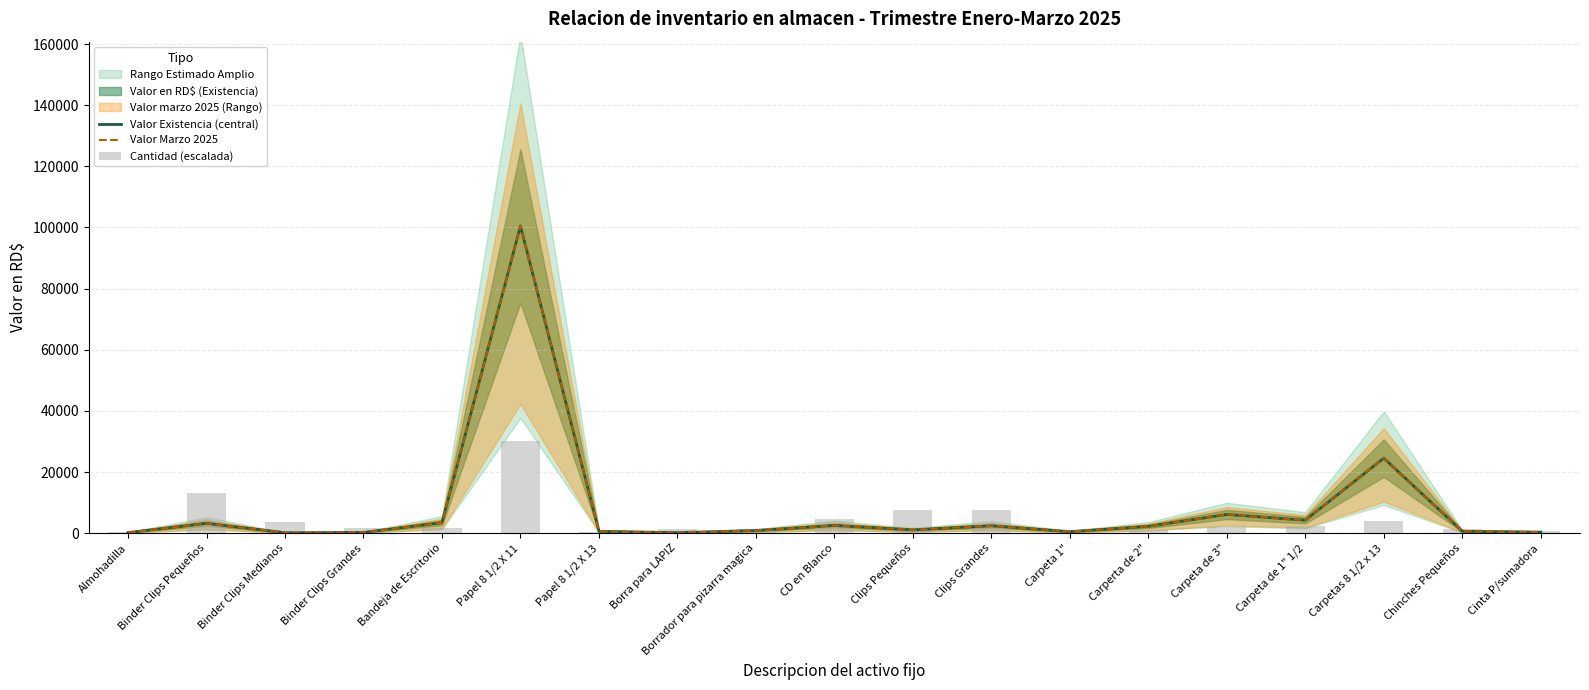

Between Carpeta 1" and Carperta de 2", which is larger?

Carperta de 2"